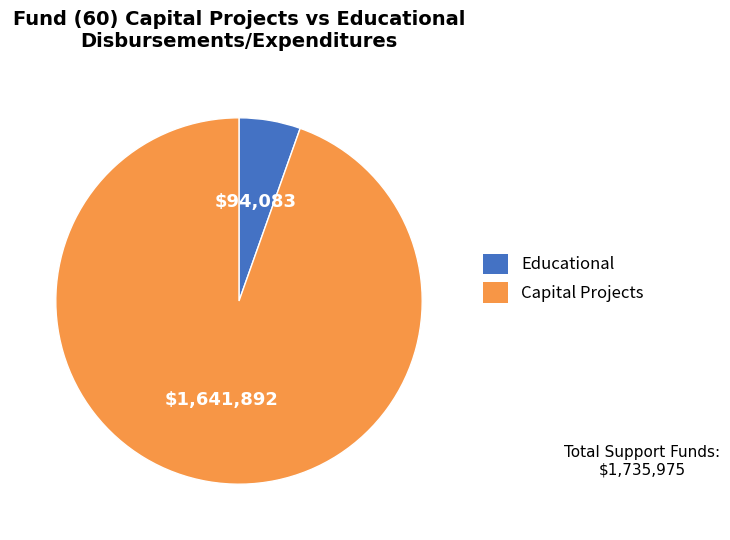

Does any single category account for the majority?

Yes